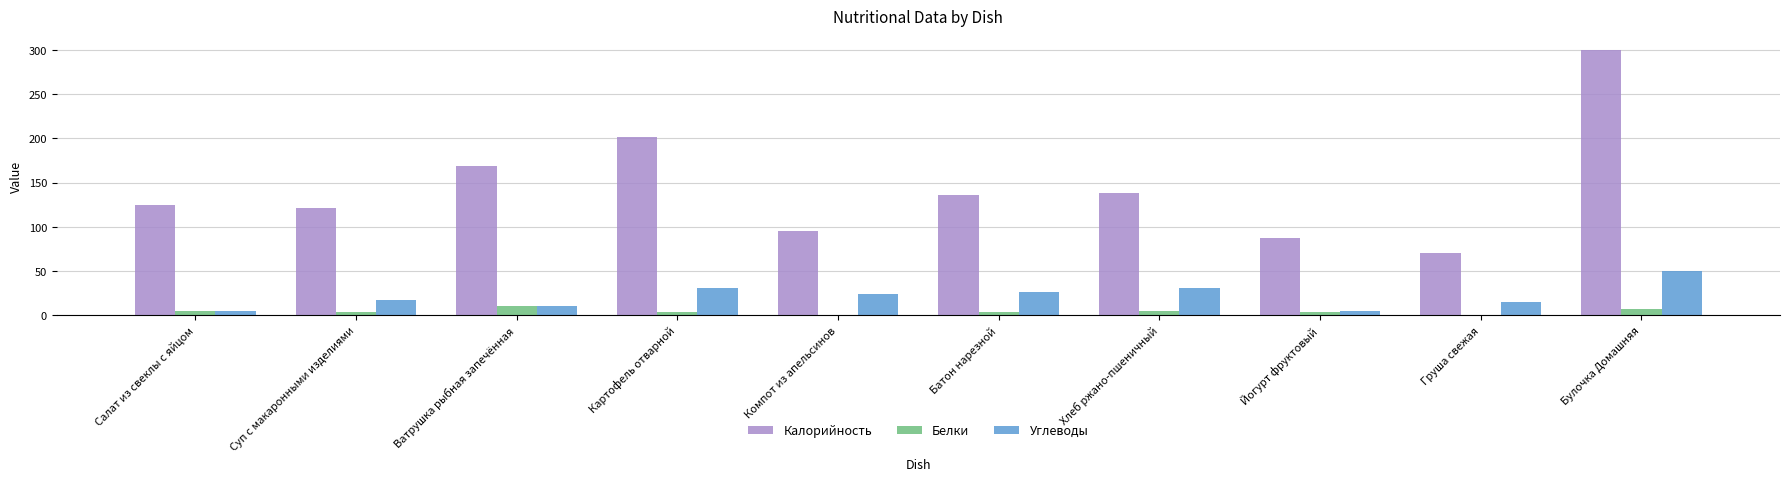

How many series are shown in this chart?

3